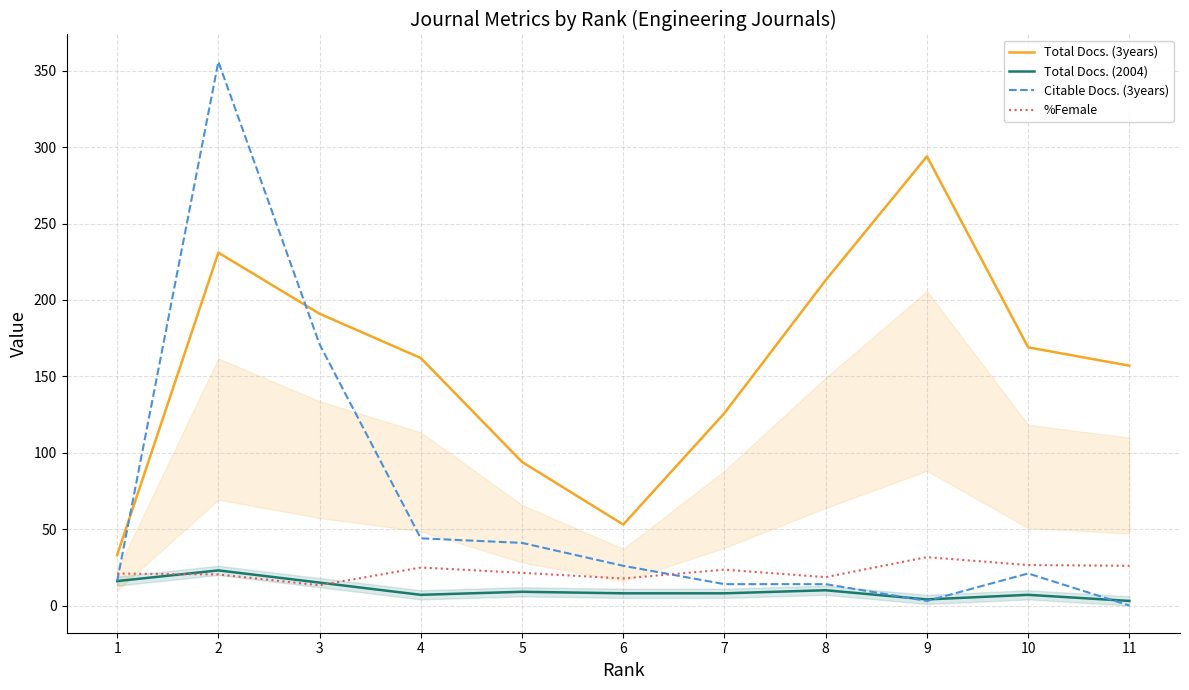

Does the chart have visible grid lines?

Yes